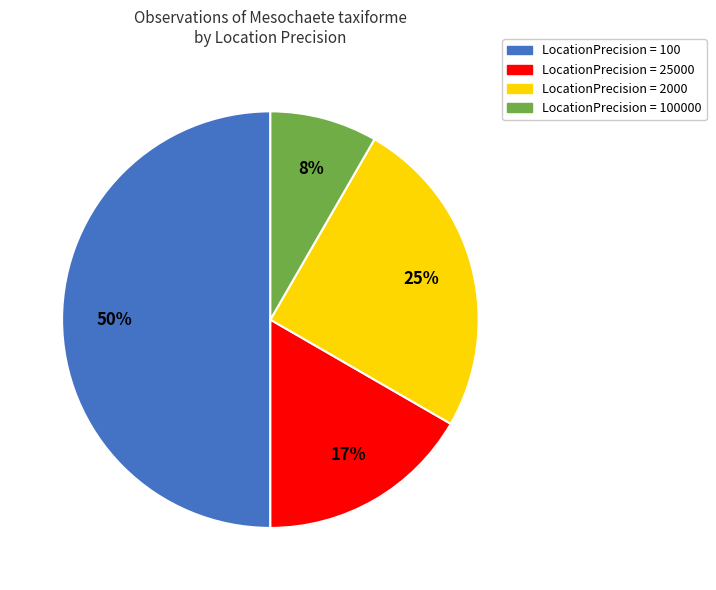

To the nearest percent, what is the difference between the largest and smallest slice percentages?

42%